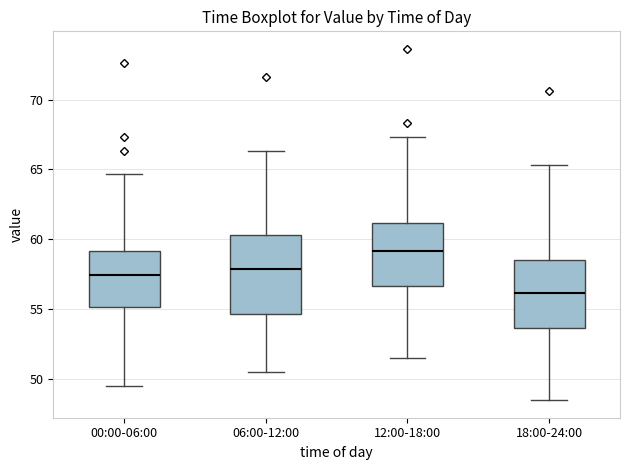

Reading left to right, read every box against the y-axis: the position of its median line, the range the box covers, and the ends of its whiskers. The values are not printed on the chart, so give them approximately, as read against the axis.

00:00-06:00: median 57.5, box 55.0 to 59.0, whiskers 49.5 to 64.5
06:00-12:00: median 58.0, box 54.5 to 60.5, whiskers 50.5 to 66.5
12:00-18:00: median 59.0, box 56.5 to 61.0, whiskers 51.5 to 67.5
18:00-24:00: median 56.0, box 53.5 to 58.5, whiskers 48.5 to 65.5